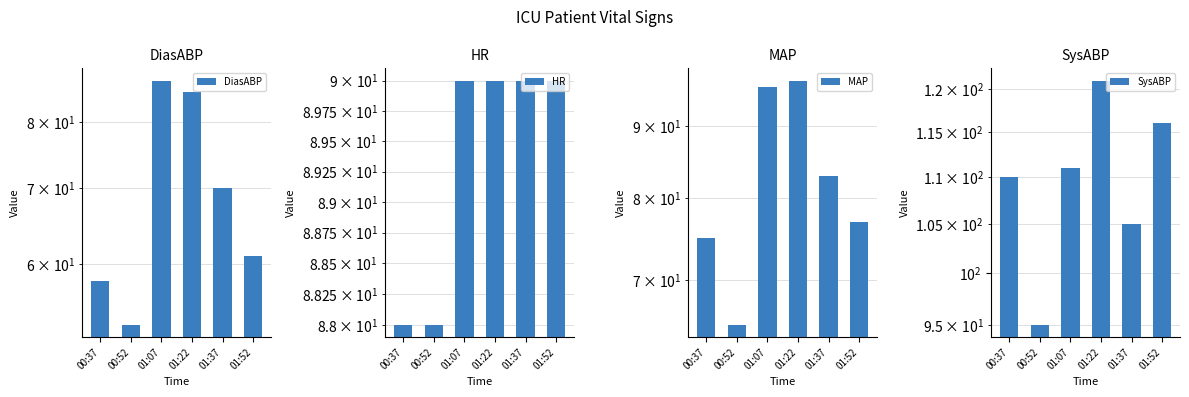

At 01:52, list the series in order from smallest to largest.

DiasABP, MAP, HR, SysABP